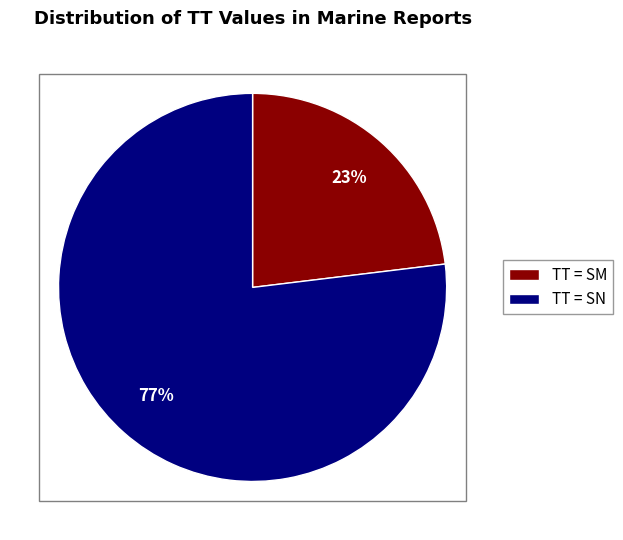

Between TT = SM and TT = SN, which is larger?

TT = SN